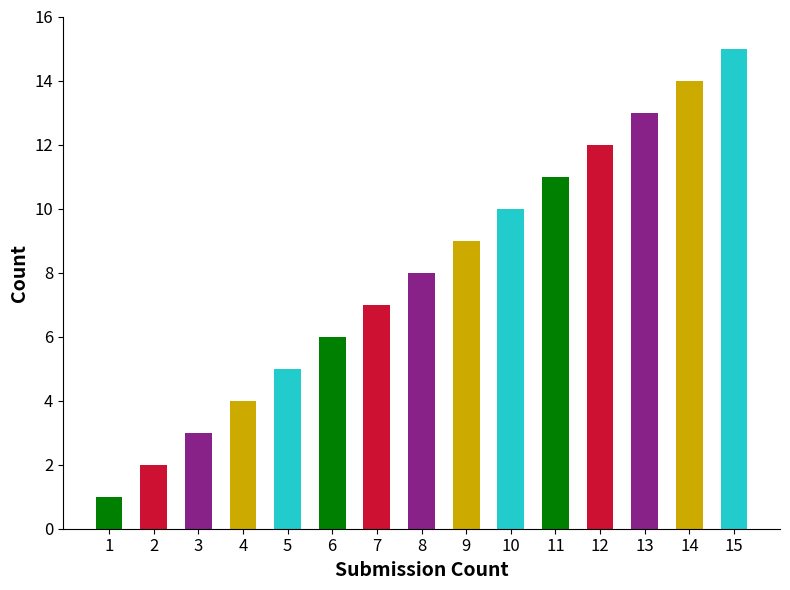

What is the average value?

8